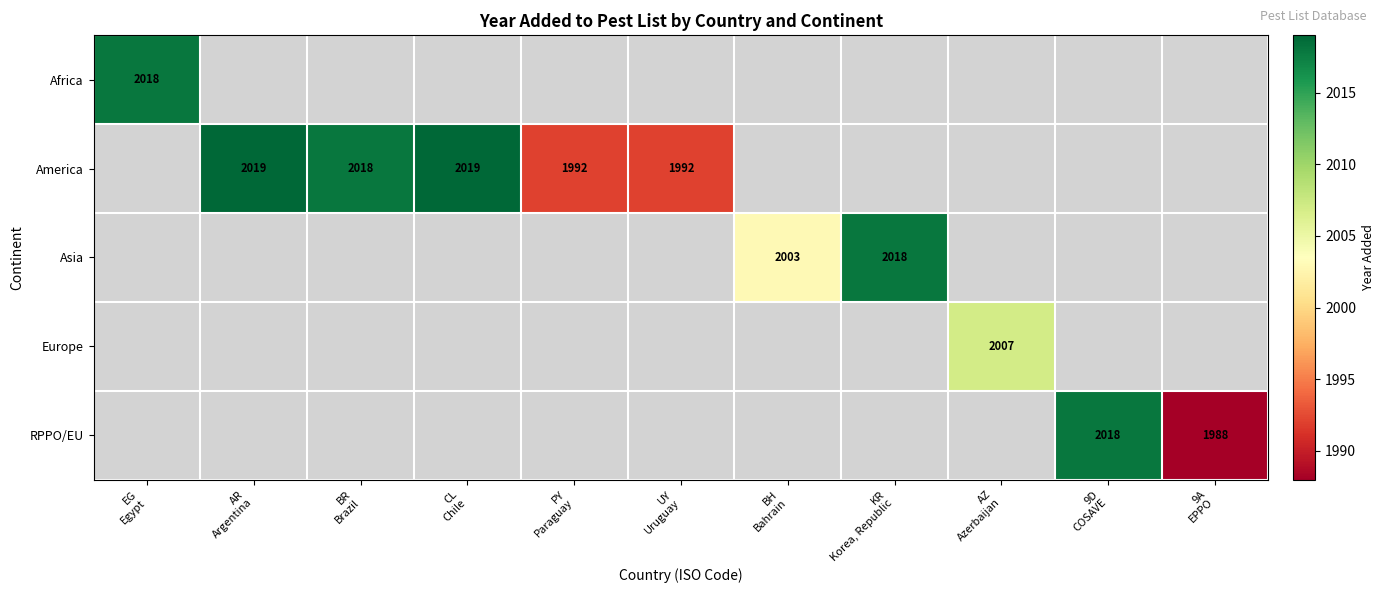

Count the number of categories in the chart.

11